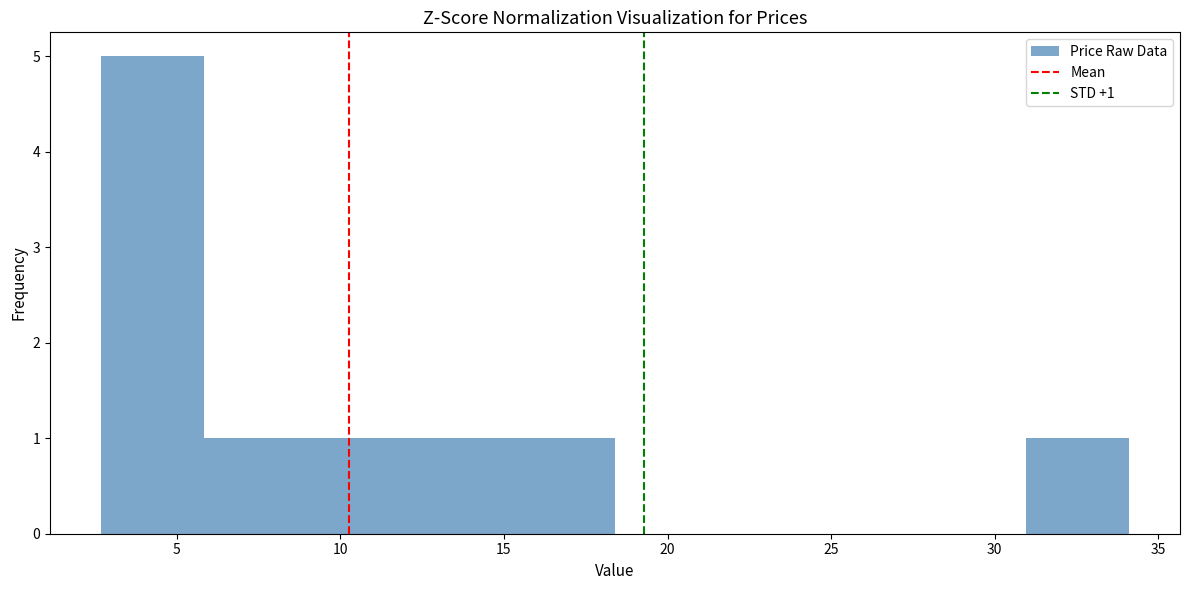

Over which range of the x-axis is the bar tallest?

2.5 to 6.0